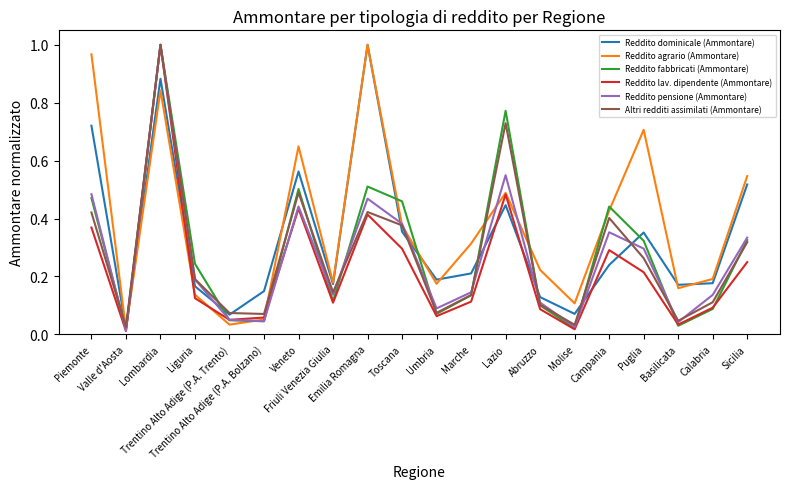

The Reddito agrario (Ammontare) series shows 0.1 at Campania. True or false?

False